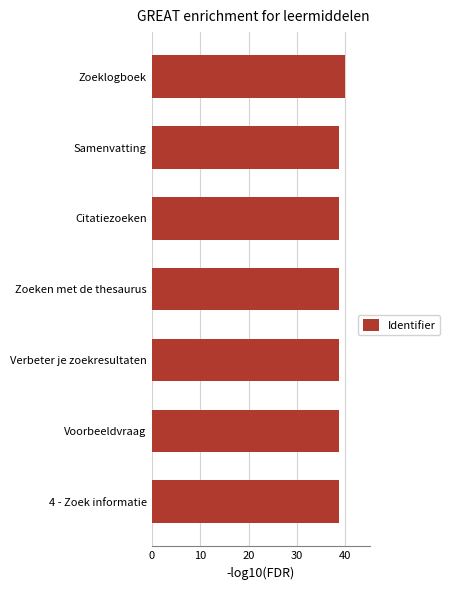

Which category has the highest value across all series?

Zoeklogboek